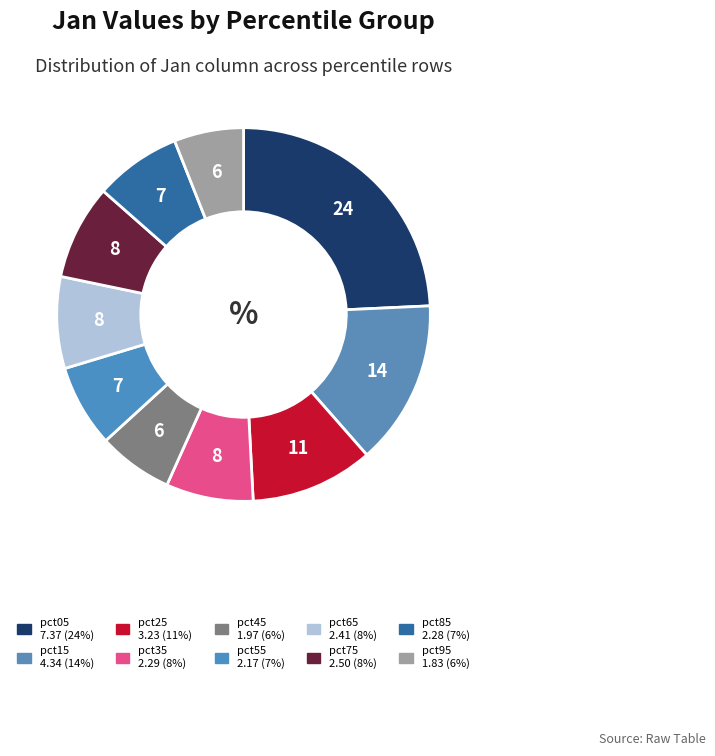

How many segments does this pie chart have?

10